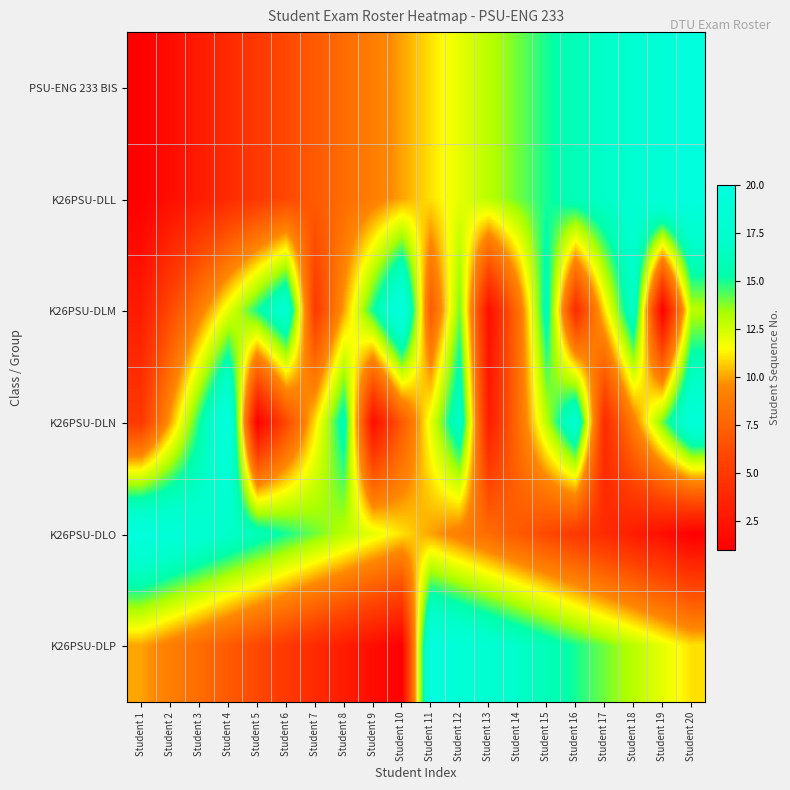

What is the total value across all series at Student 16?

74